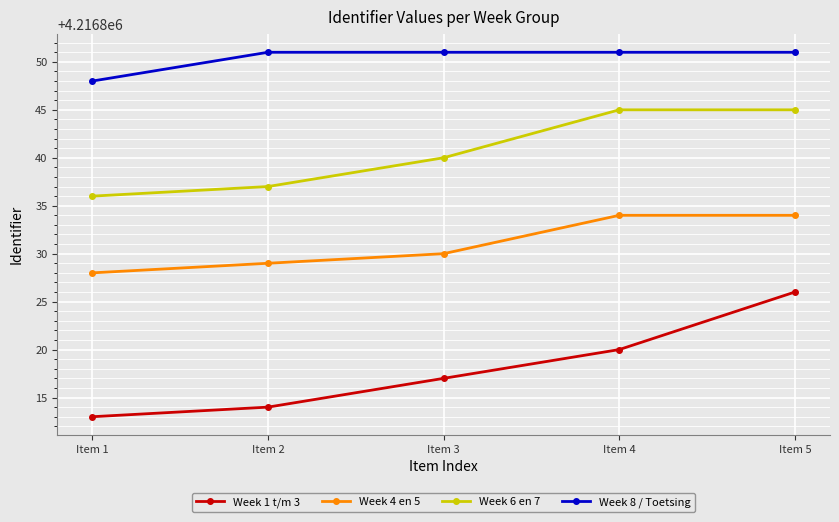

What is the sum of all Week 8 / Toetsing values?

21084252